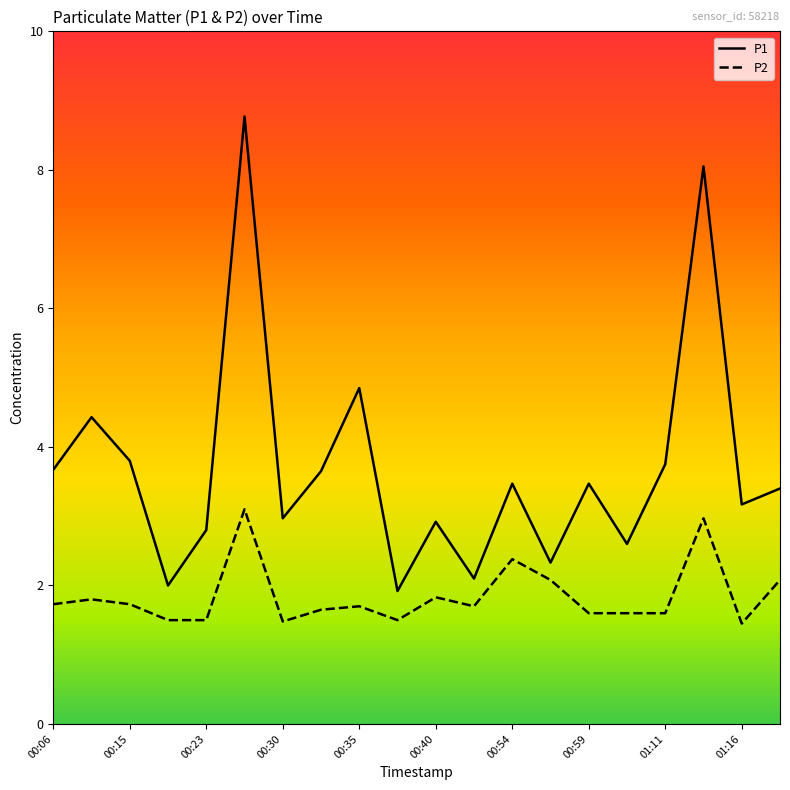

The value of P2 at 00:23 is 1.5. True or false?

True